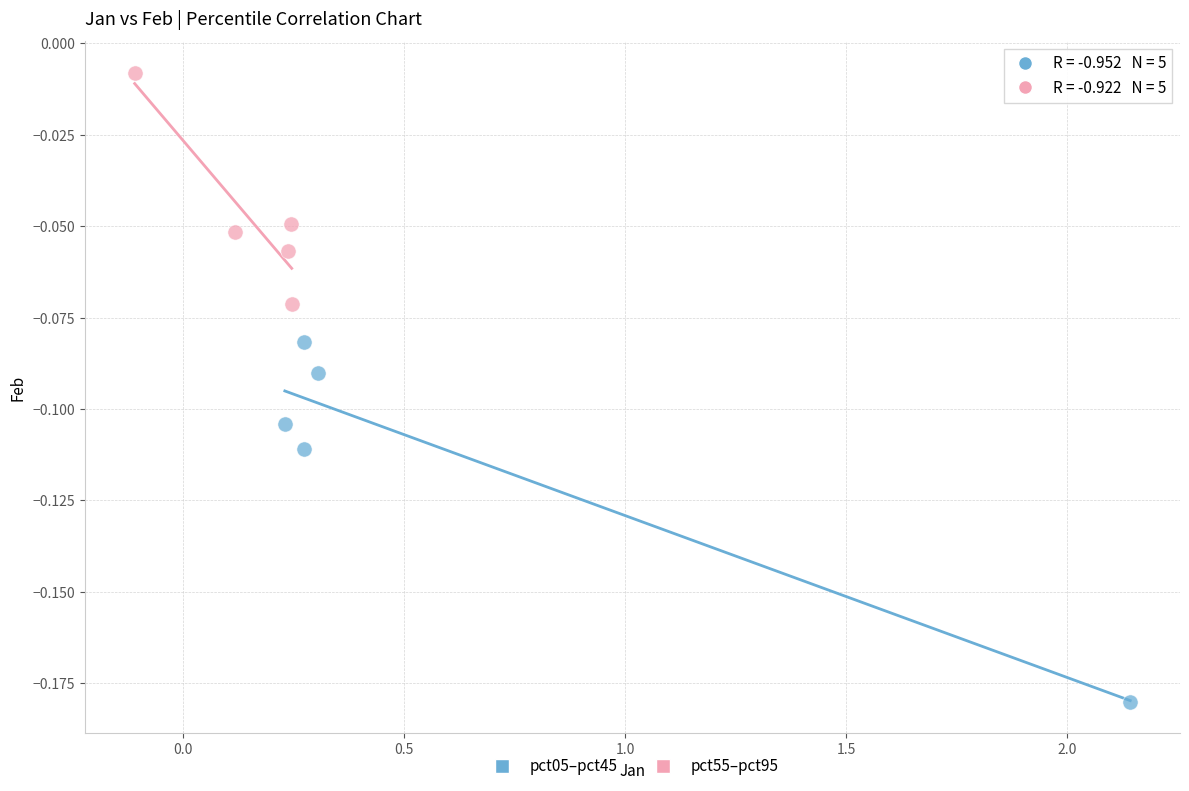

Which series reaches the maximum Y coordinate?

pct55–pct95